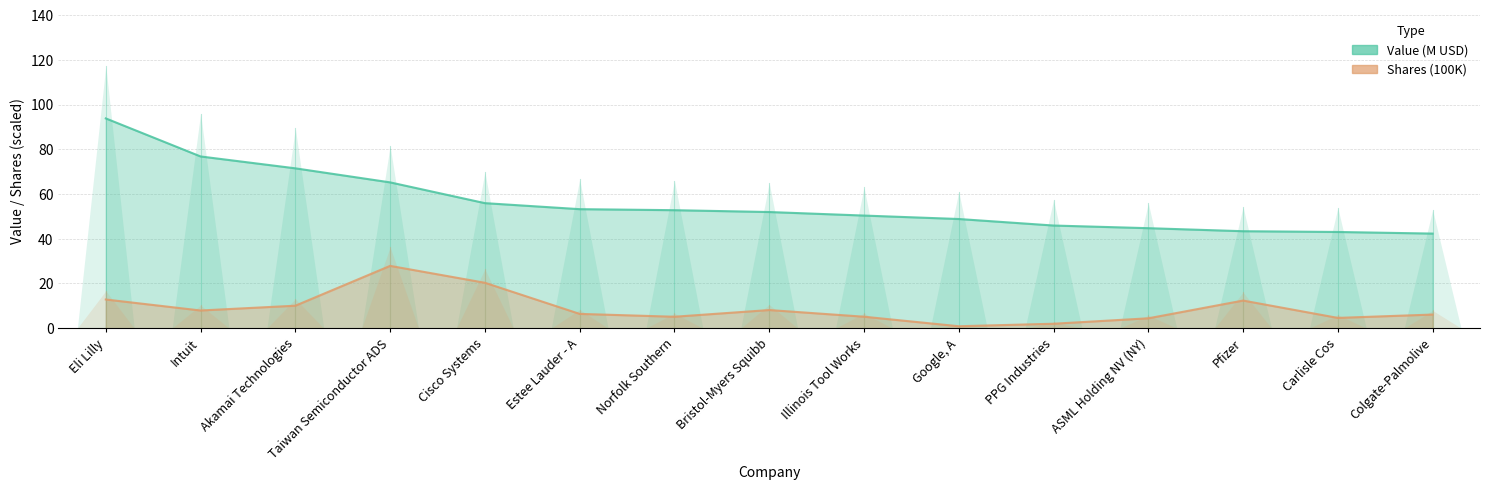

What is the label of the 9th point from the right?

Norfolk Southern